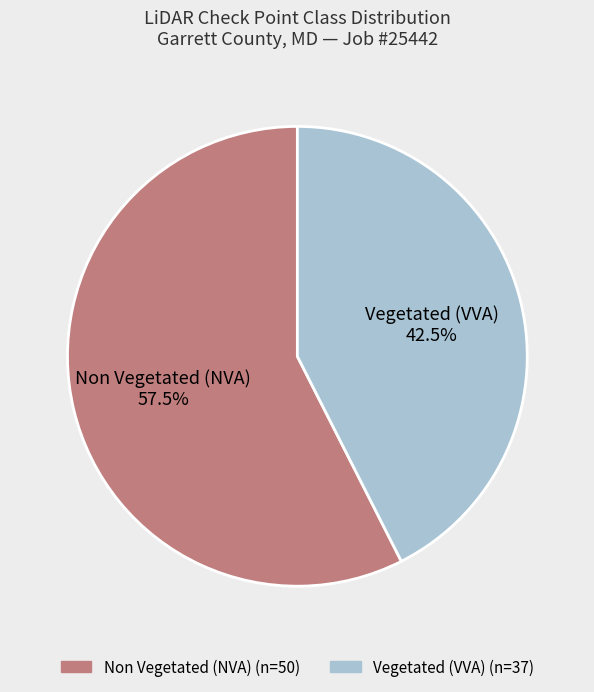

Approximately how many times larger is the value at Vegetated (VVA) compared to Non Vegetated (NVA)?

0.7